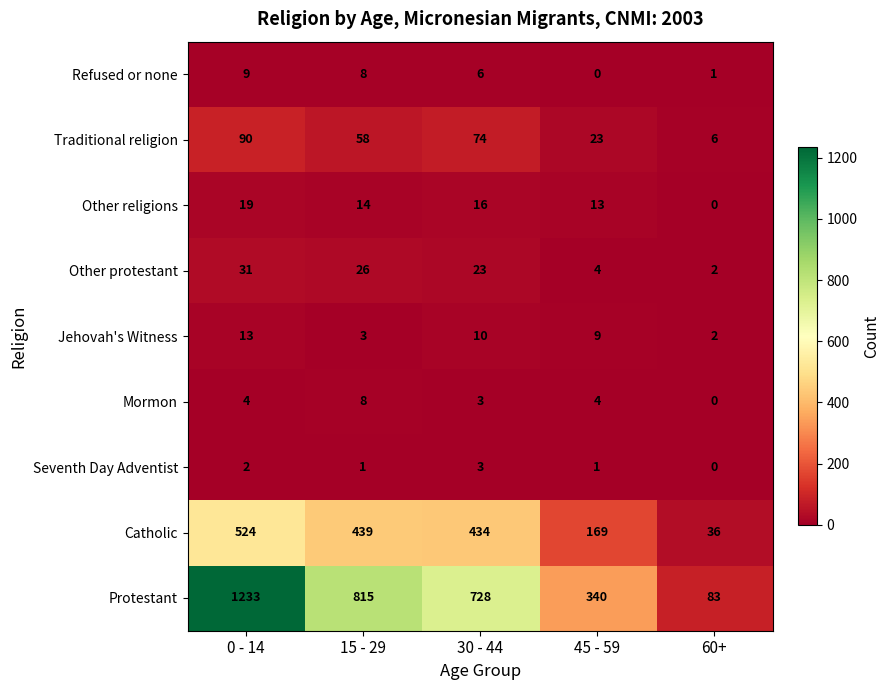

Which series has the widest spread of values?

Protestant